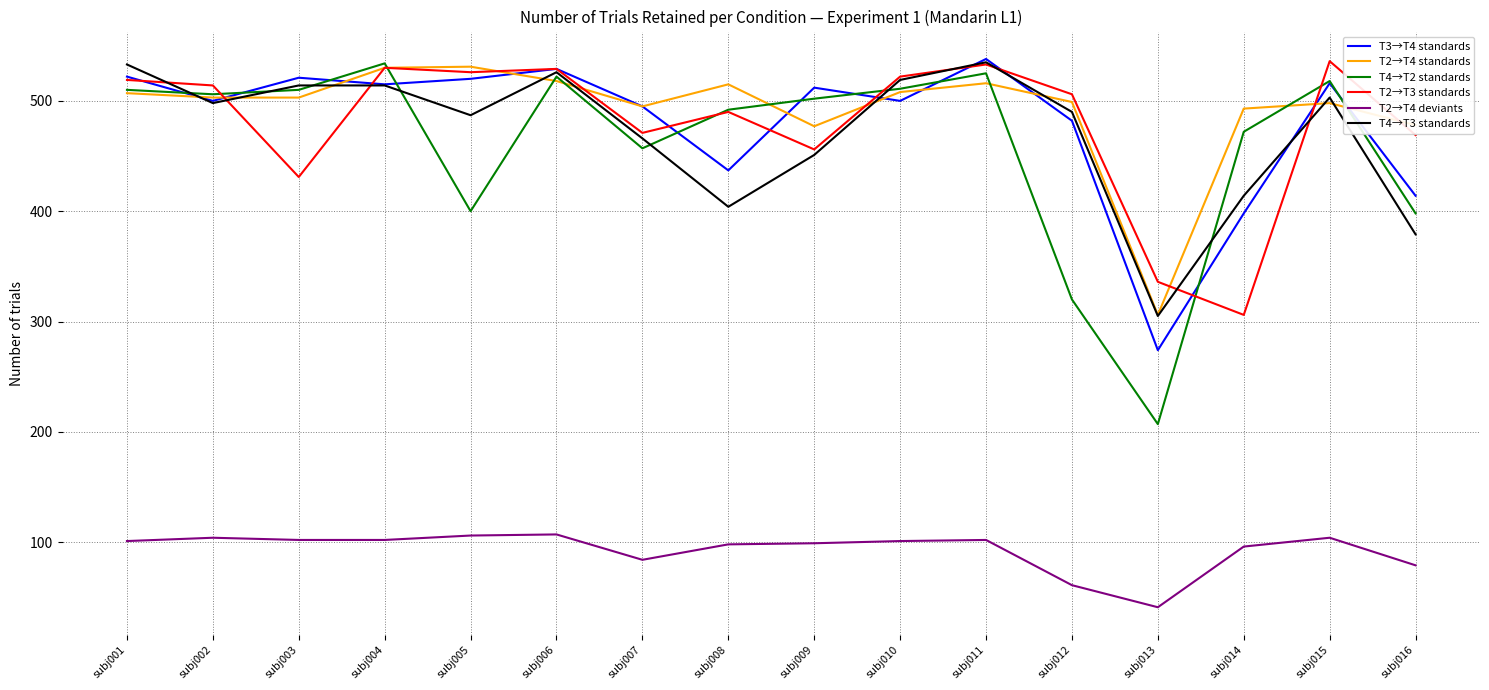

How many series are shown in this chart?

6